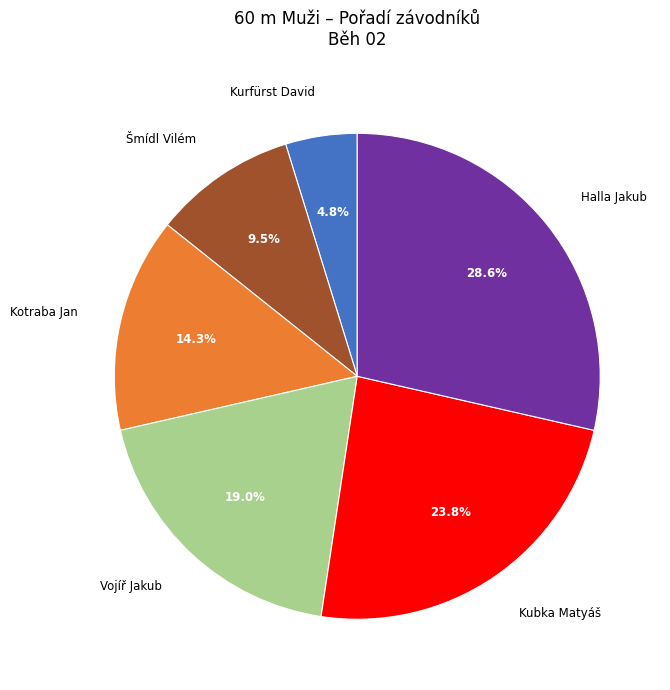

How much of the chart is everything except Kurfürst David?

95.2%